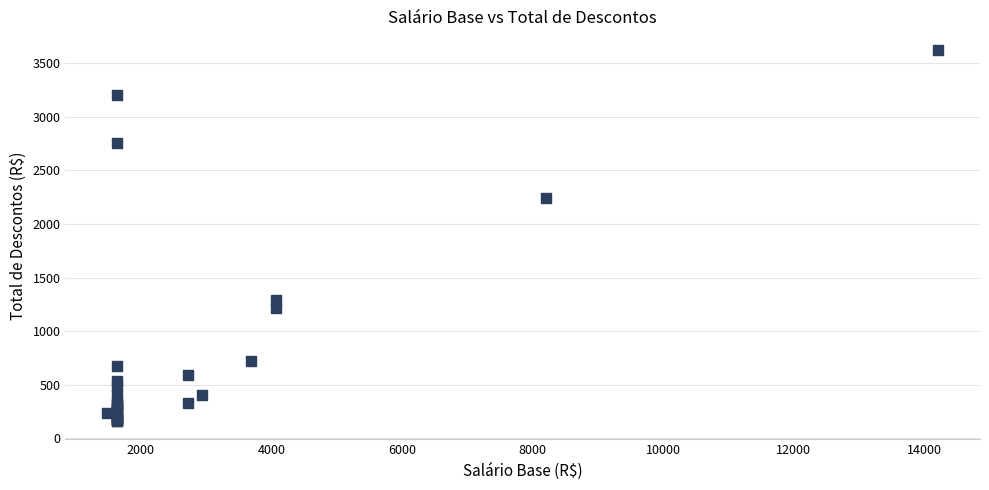

What Y value in the scatter plot is closest to 1894?

2244.7